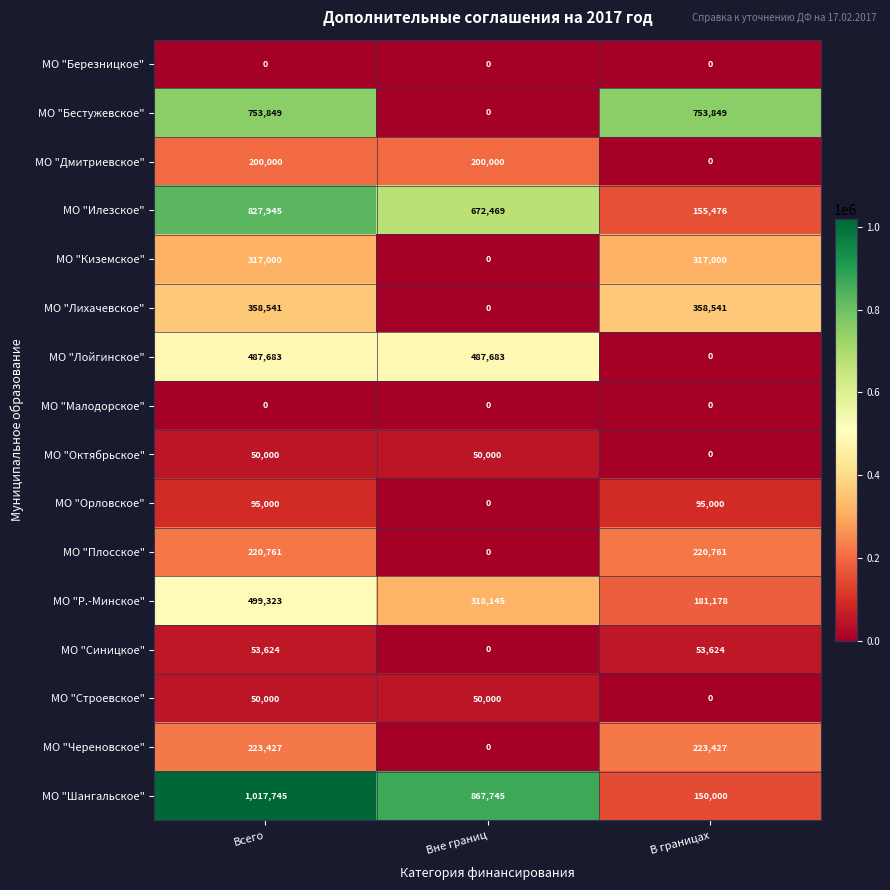

How many values in the МО "Лойгинское" series are below 487683?

1